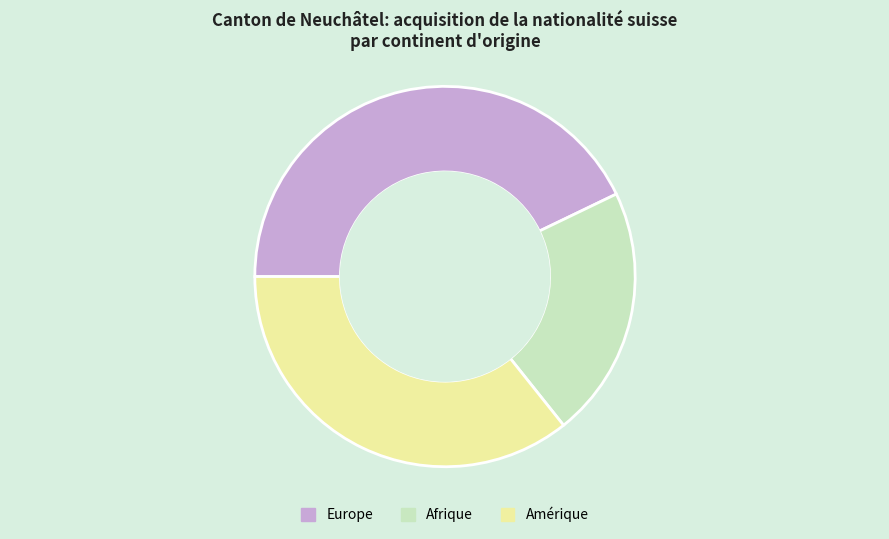

Do Afrique and Europe together represent more than half of the pie?

Yes